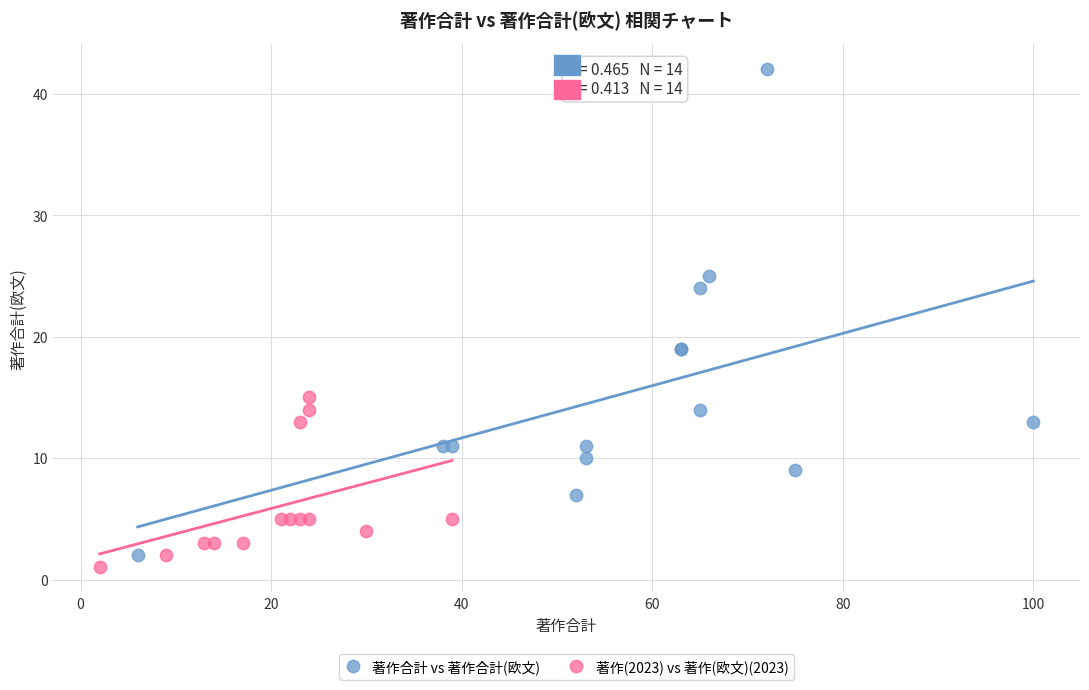

Which series contains the highest Y value?

著作合計 vs 著作合計(欧文)